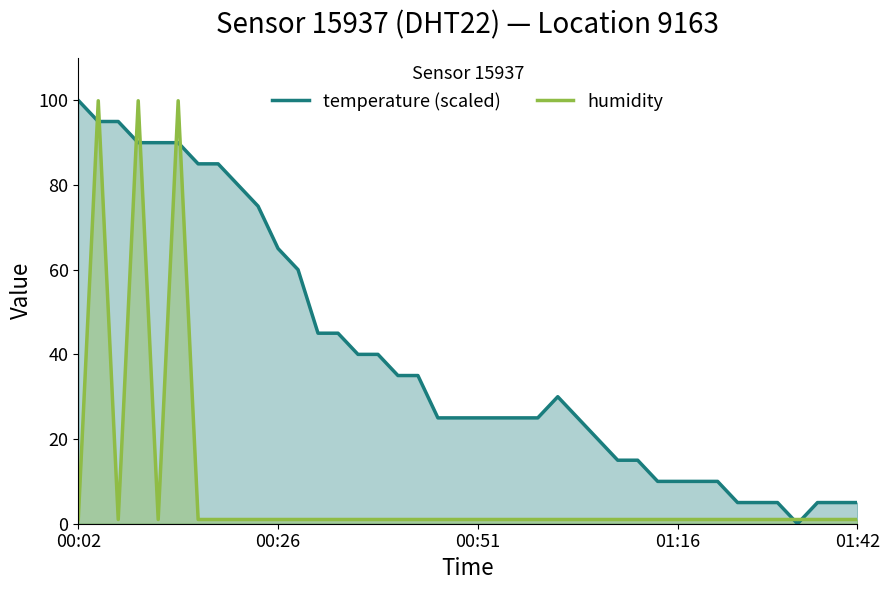

What is the difference between the highest and lowest values at 33?

4.0